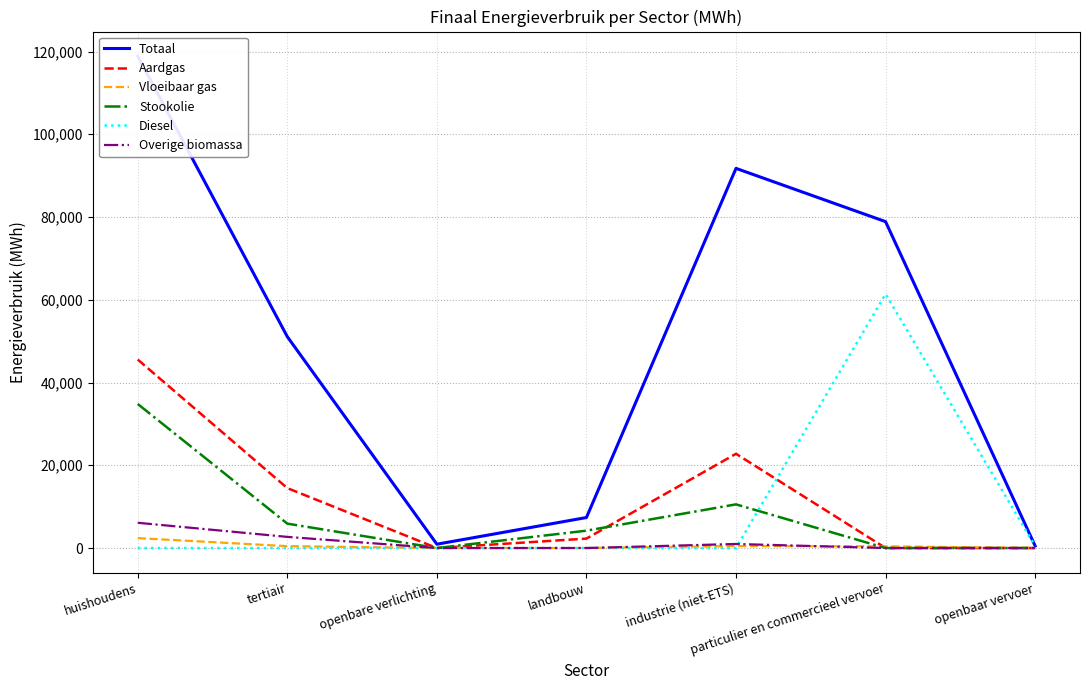

Which series has the largest total across all categories?

Totaal